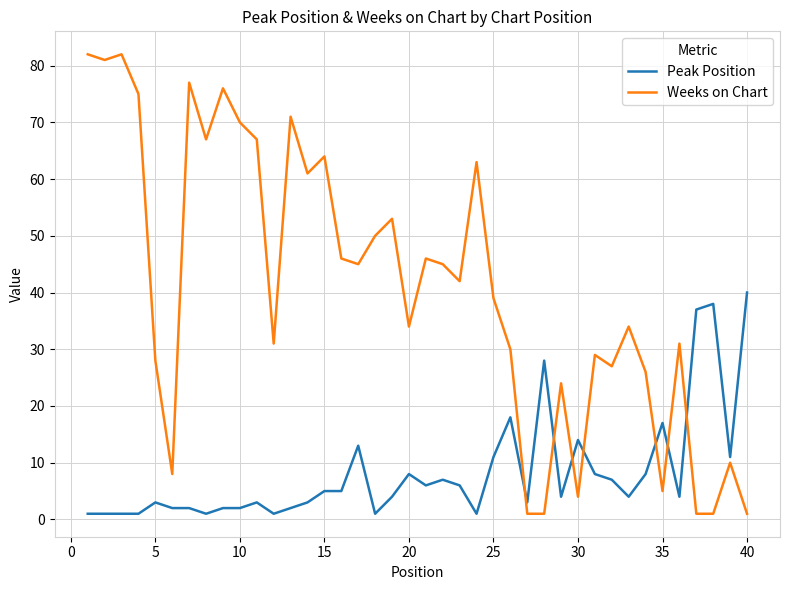

Which series has the widest spread of values?

Weeks on Chart